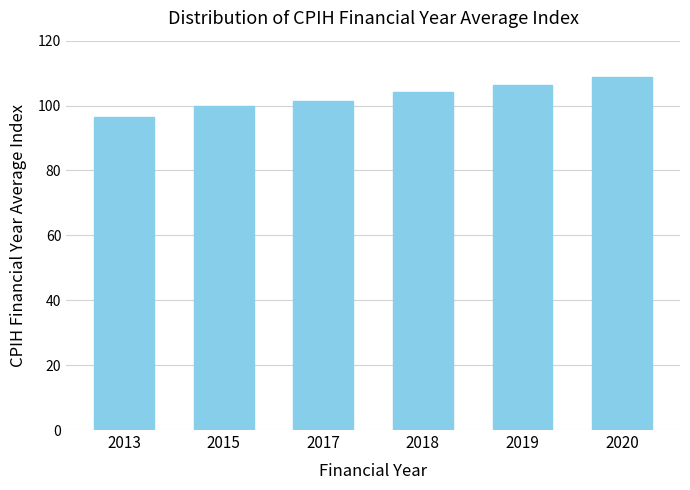

What is the value of the 3rd bar from the left?

101.5